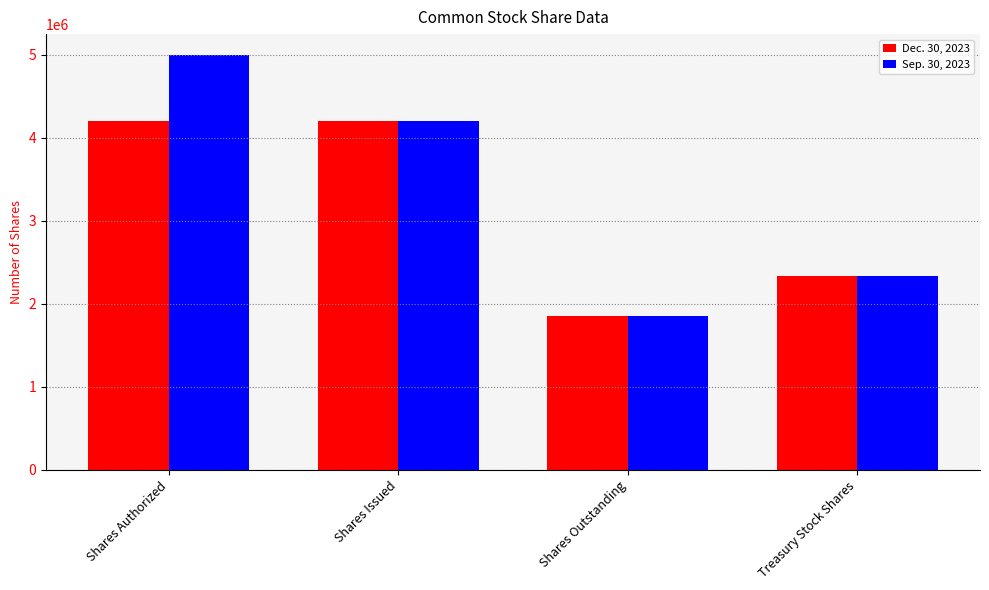

Reading left to right, what are all the values shown in this chart?

Dec. 30, 2023: 4197642	4197642	1858647	2338995
Sep. 30, 2023: 5000000	4197642	1858647	2338995